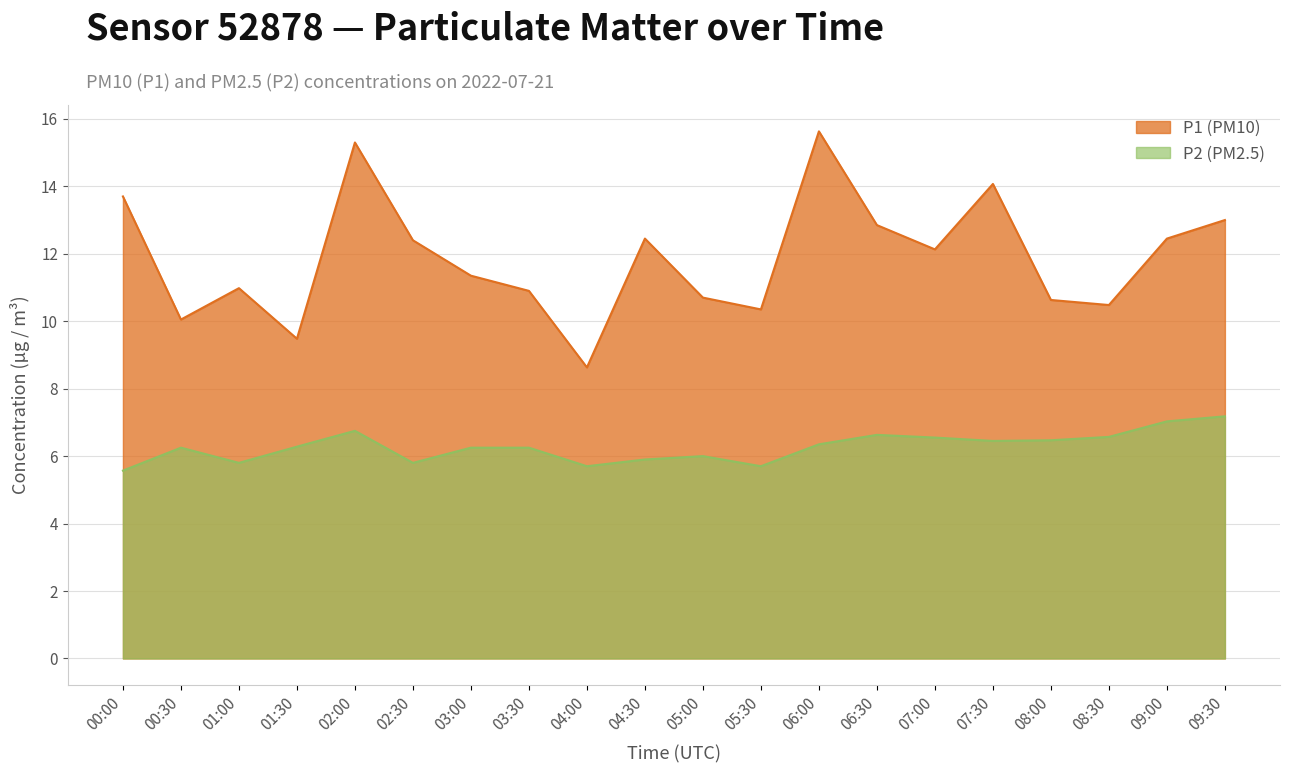

What position from the right is 09:00?

2